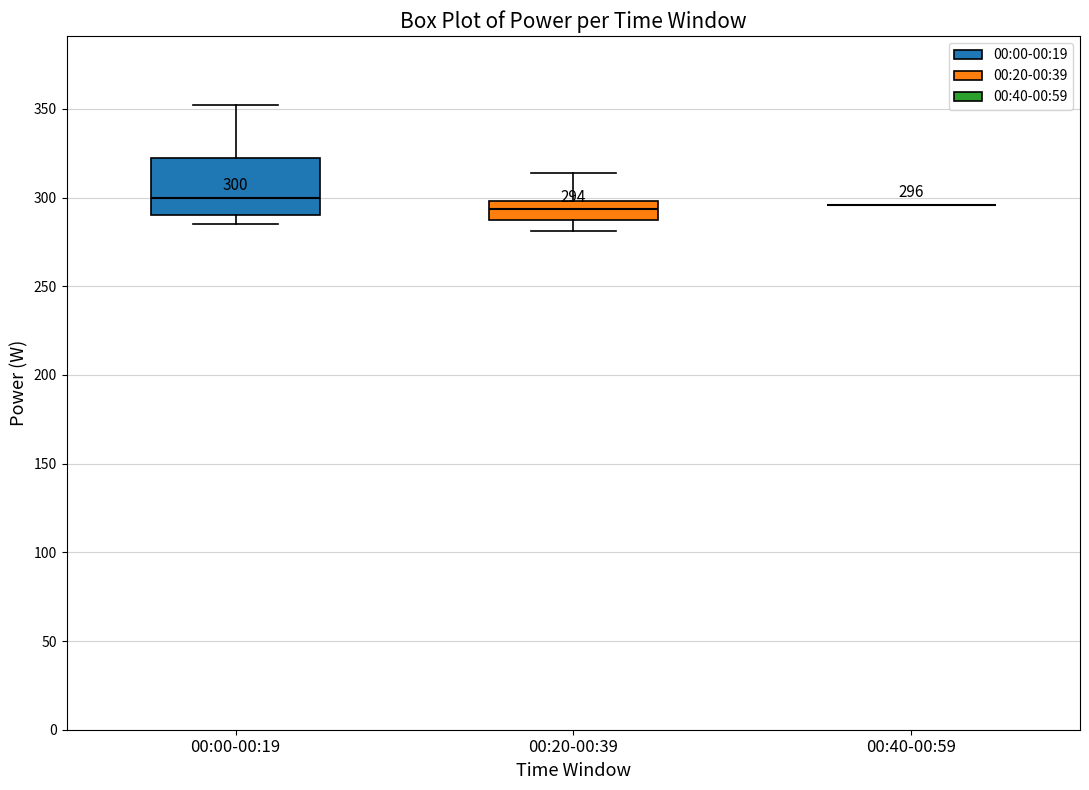

Comparing the boxes themselves (not the whiskers), which one is the tallest?

00:00-00:19